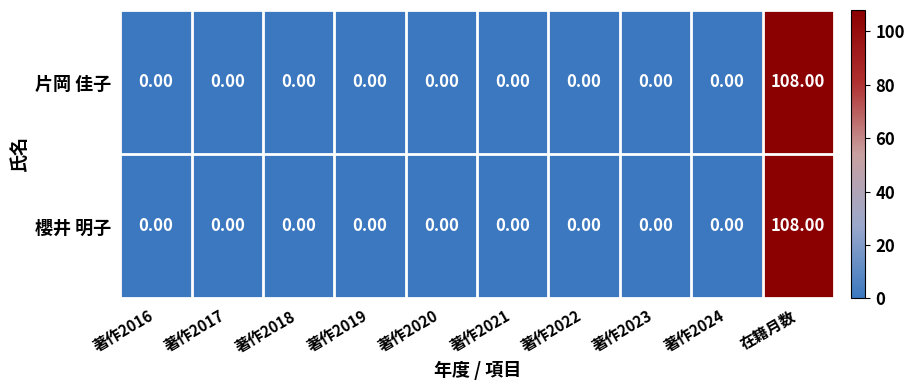

What is the difference between the maximum and second lowest values in the 櫻井 明子 series?

108